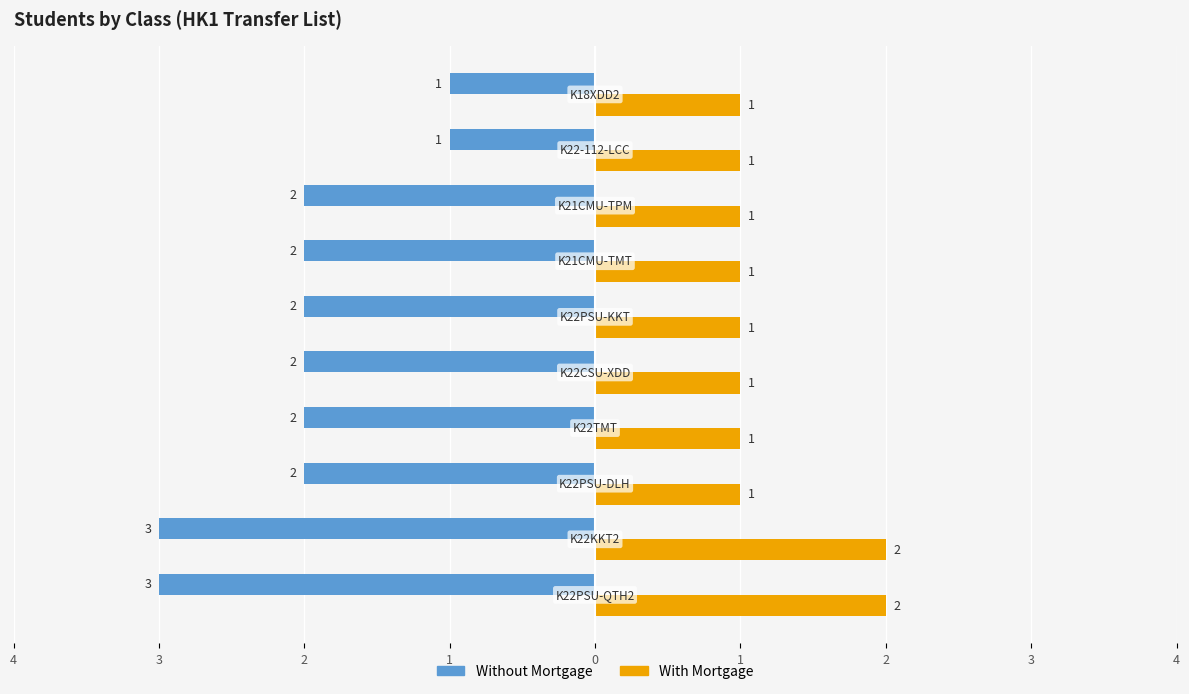

What are all the series names shown in the legend?

Without Mortgage, With Mortgage